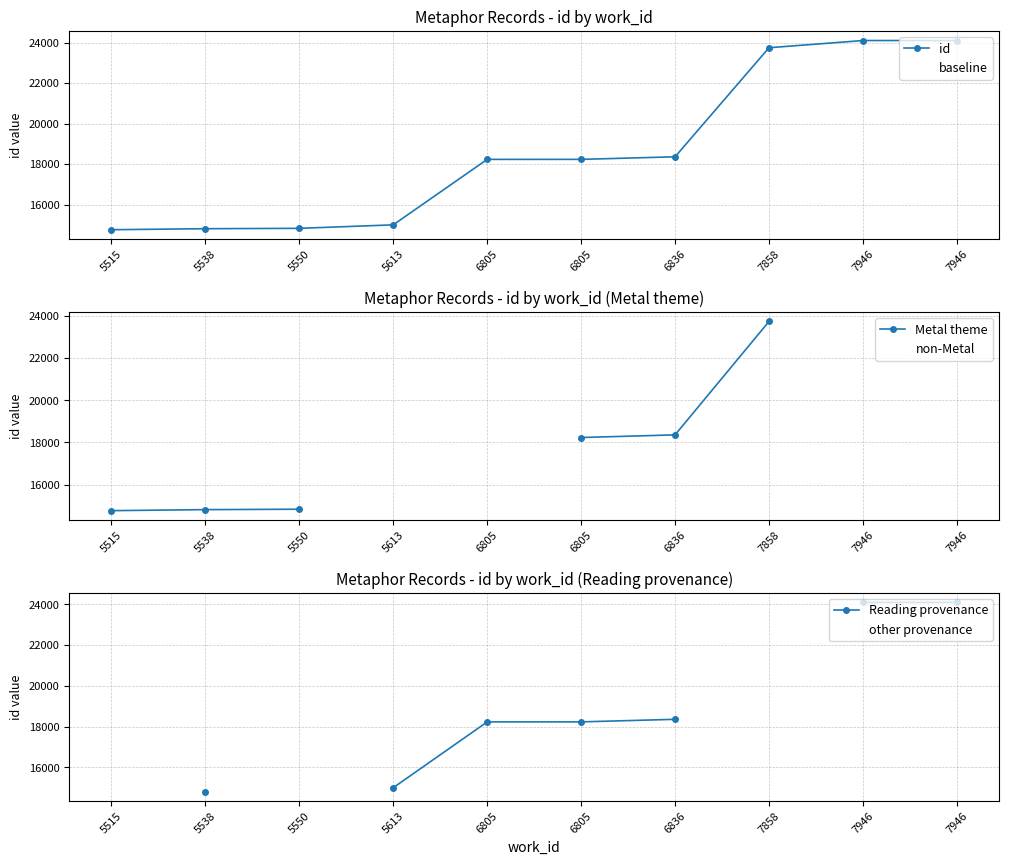

True or false: non-Metal has more than 1 points higher than both neighbors.

False